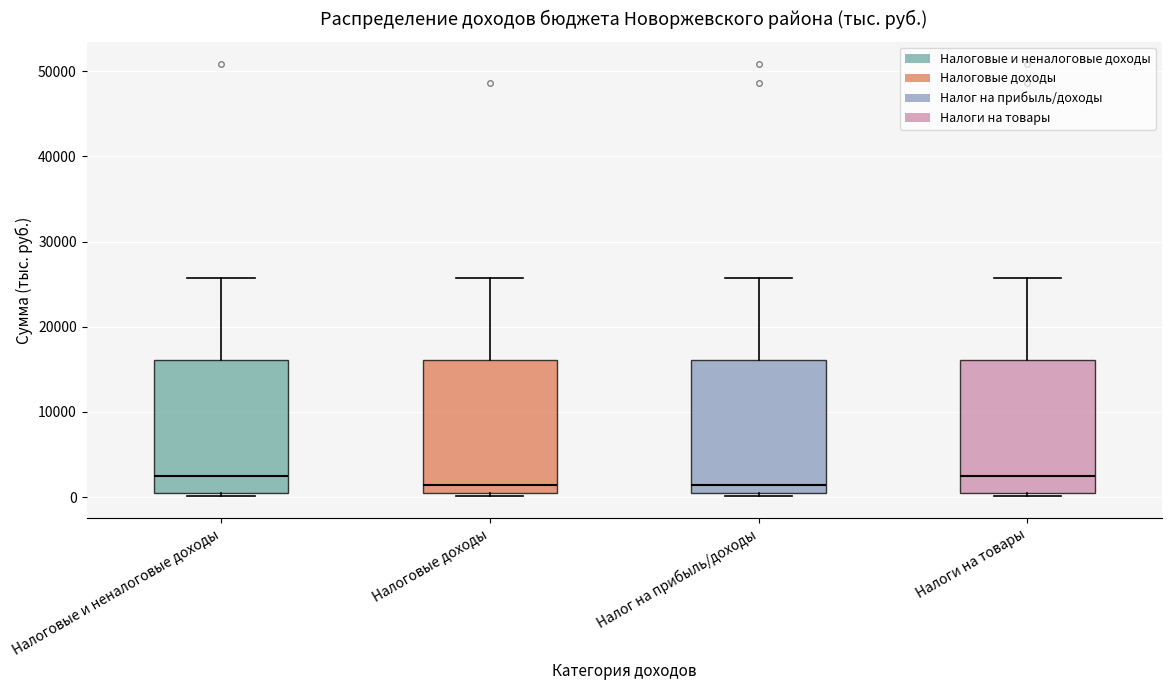

Reading left to right, transcribe this box plot: for each box, give where its median line is, the range the box spans, and where its two whiskers end, as read against the y-axis. The values are not printed on the chart, so give them approximately, as read against the axis.

Налоговые и неналоговые доходы: median 3000, box 0 to 16000, whiskers 0 (just below the box's lower edge) to 26000
Налоговые доходы: median 1000, box 0 to 16000, whiskers 0 (just below the box's lower edge) to 26000
Налог на прибыль/доходы: median 1000, box 0 to 16000, whiskers 0 (just below the box's lower edge) to 26000
Налоги на товары: median 3000, box 0 to 16000, whiskers 0 (just below the box's lower edge) to 26000